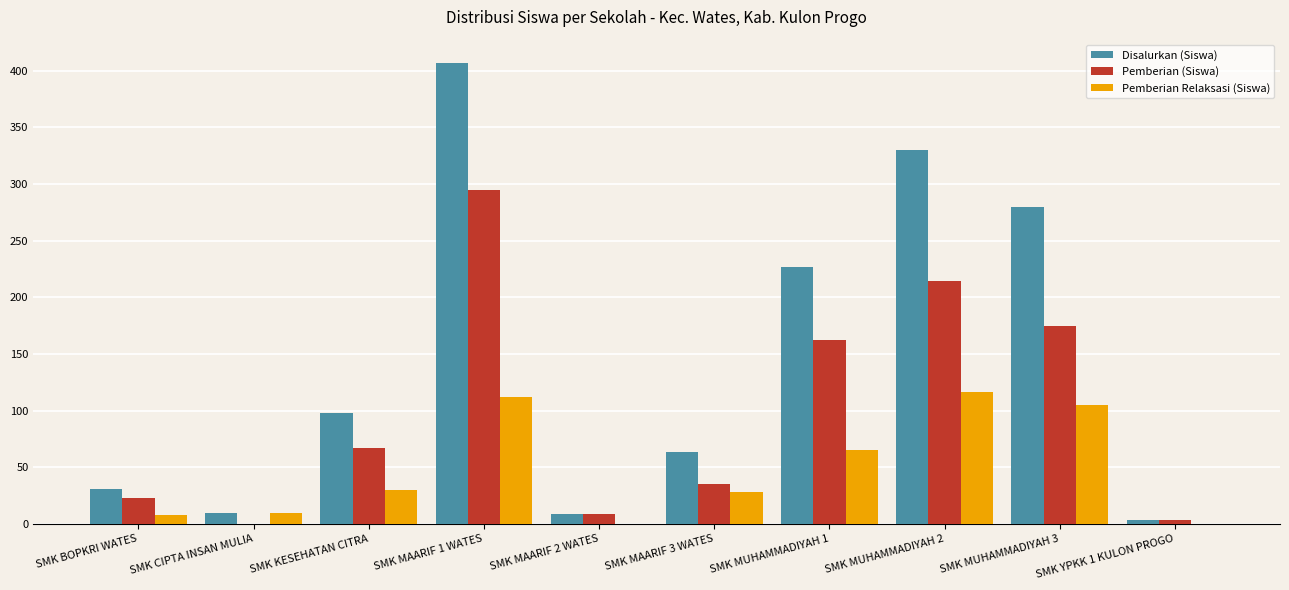

Count the number of data series in this chart.

3